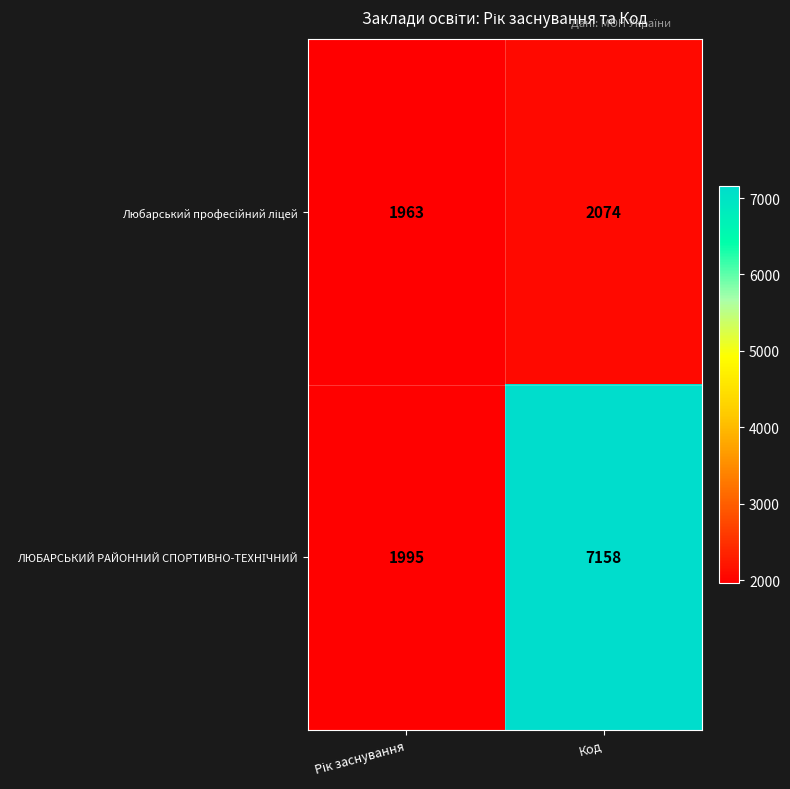

What is the total value across all series at Код?

9232